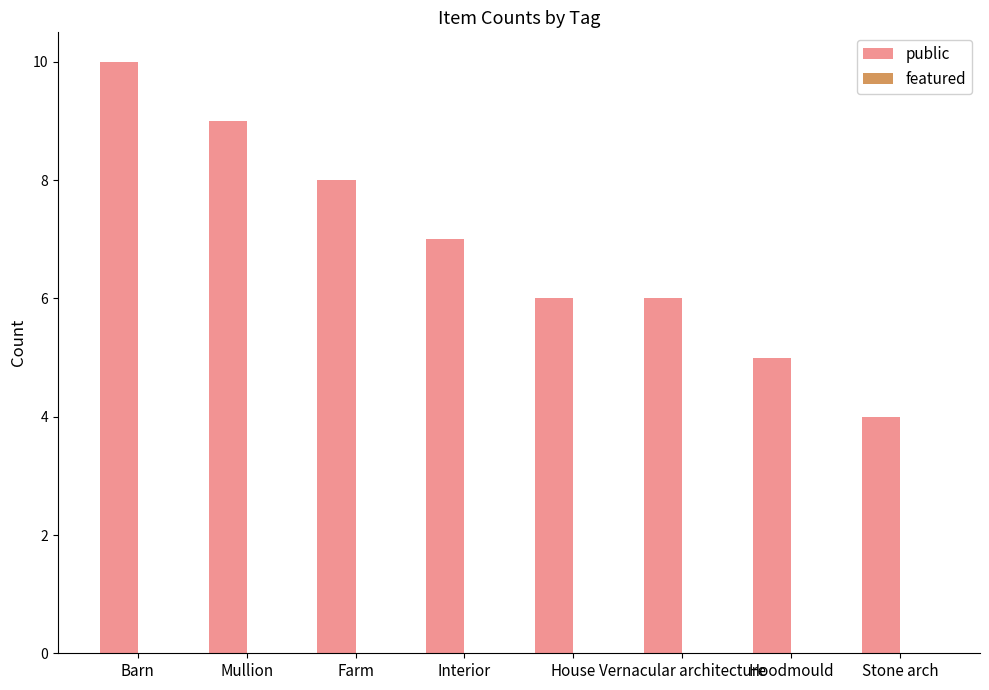

Is it true that the value at Interior is 7?

True